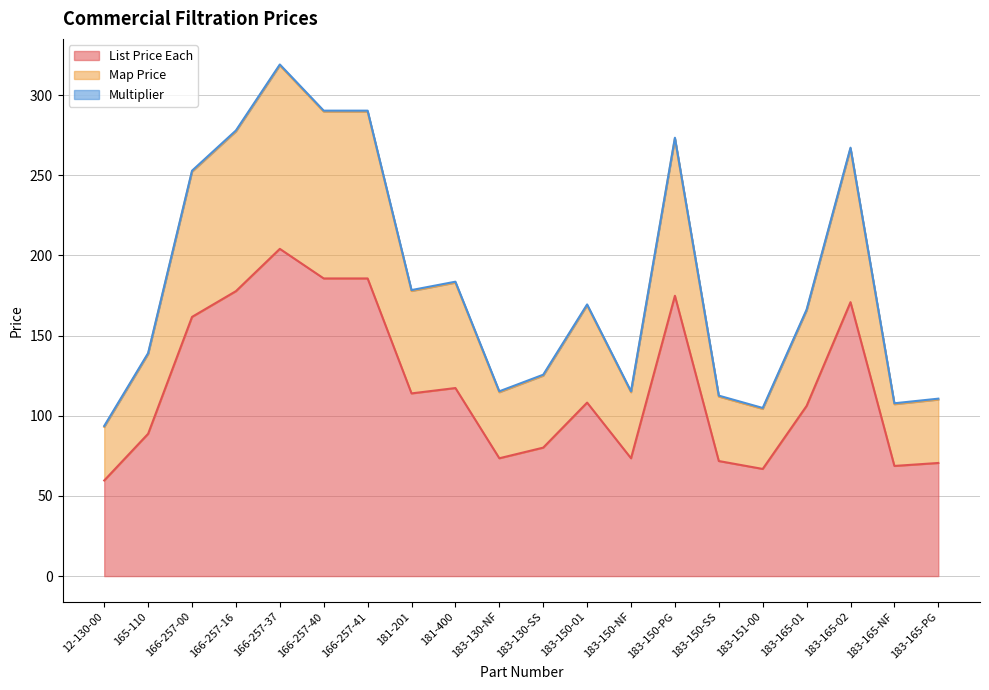

How many interior local peaks does the Map Price series have?

5